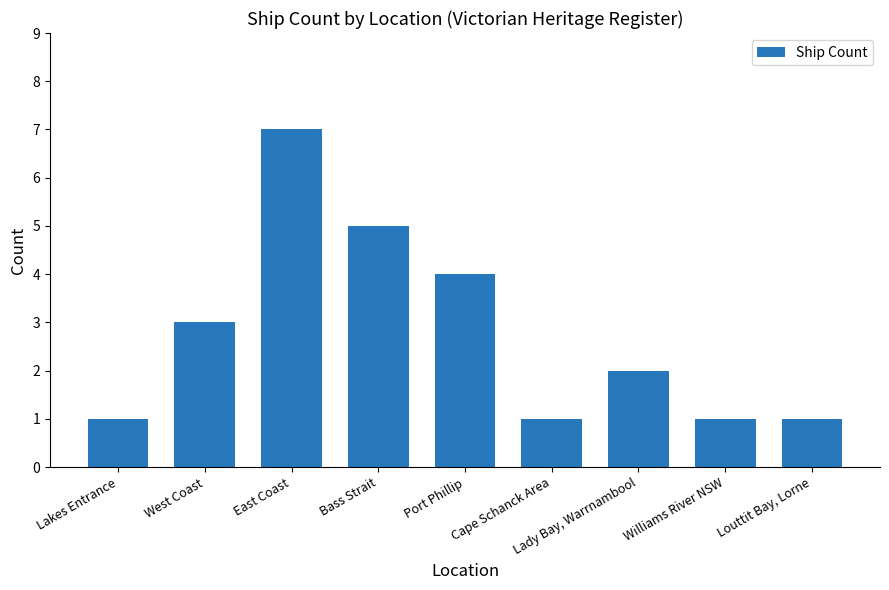

How many series are shown in this chart?

1